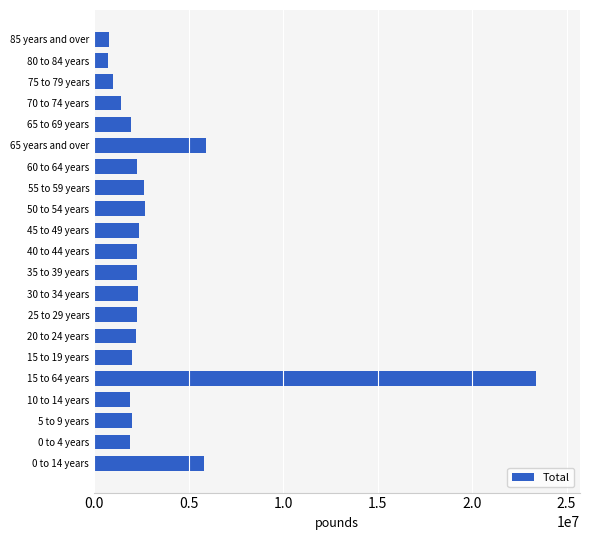

Count the number of categories in the chart.

21